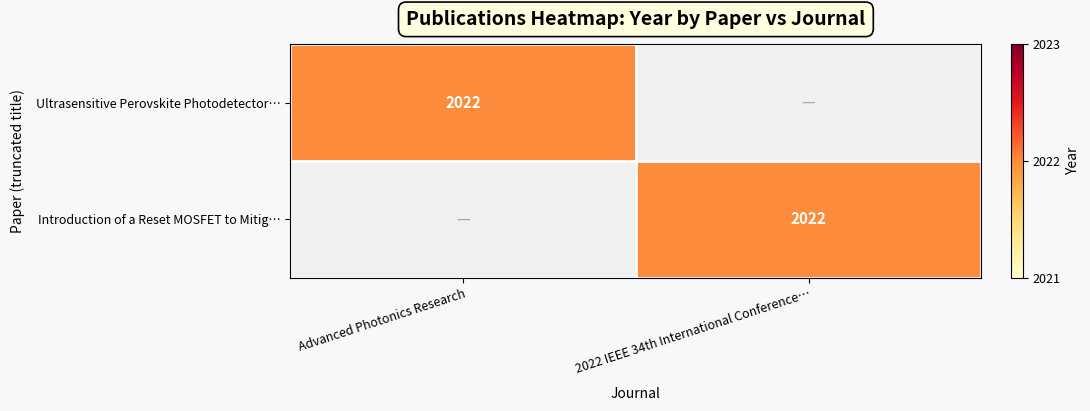

How many categories are shown in the chart?

2